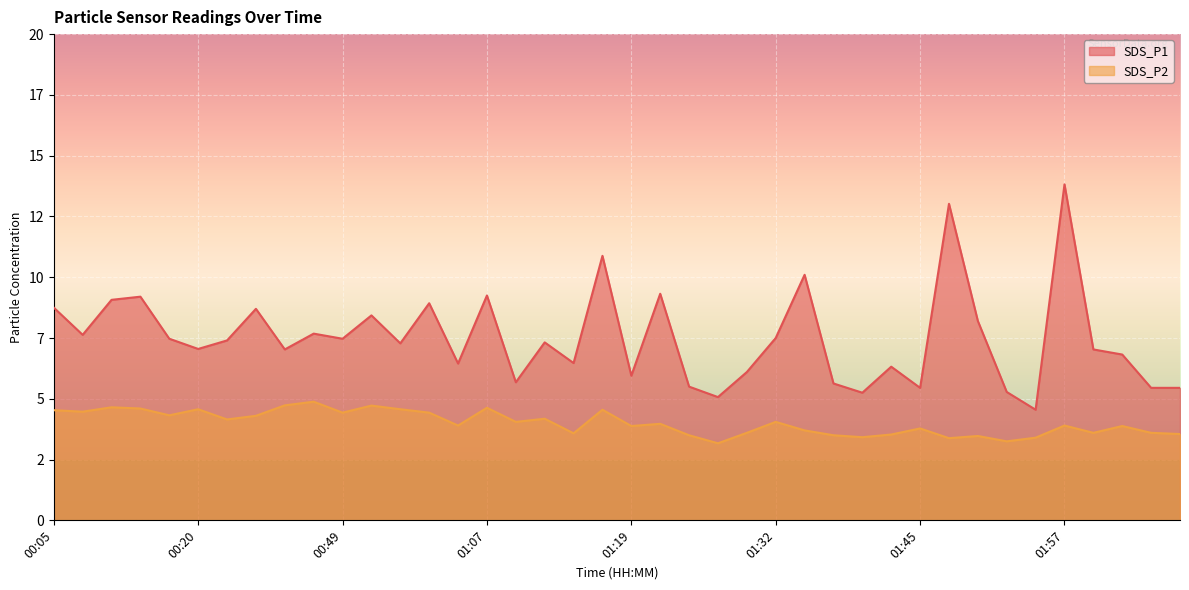

What is the spread (max minus min) of values at 02:05?

1.9